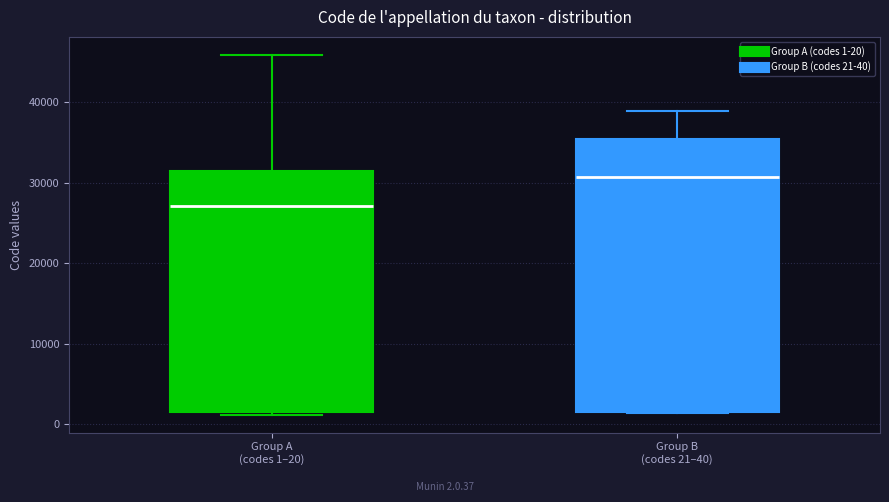

Reading left to right, read every box against the y-axis: the position of its median line, the range the box covers, and the ends of its whiskers. The values are not printed on the chart, so give them approximately, as read against the axis.

Group A (codes 1–20): median 27000, box 2000 to 32000, whiskers 1000 to 46000
Group B (codes 21–40): median 31000, box 2000 to 35000, whiskers 1000 to 39000